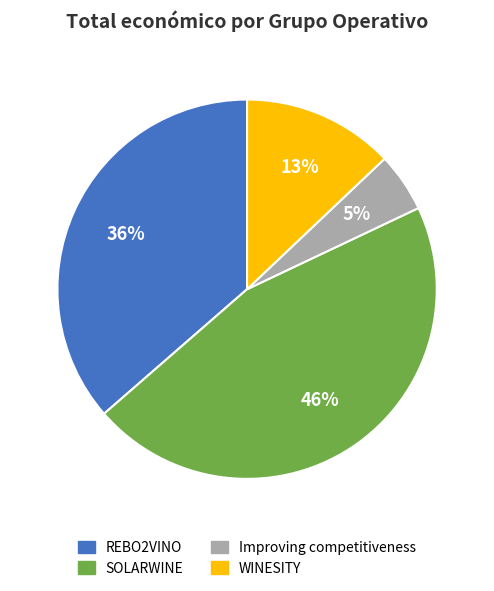

What percentage is the SOLARWINE slice, to the nearest percent?

46%